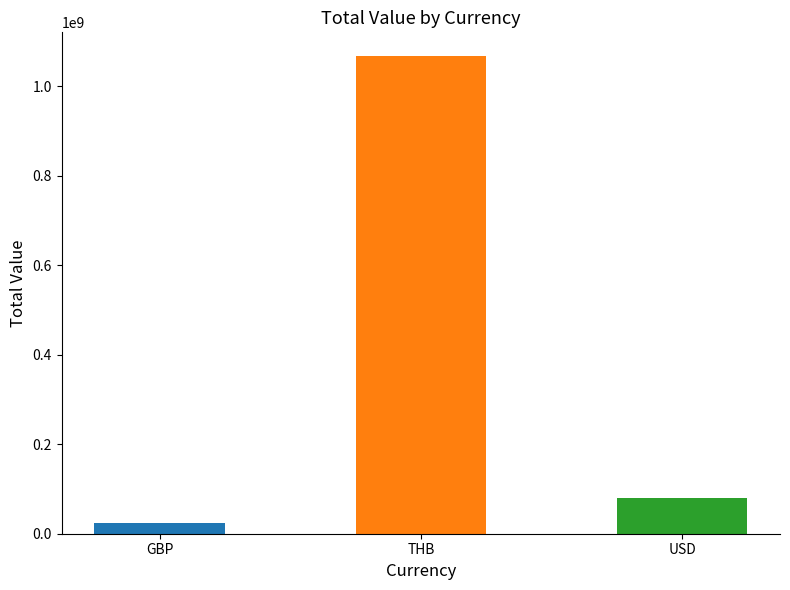

Where is the data nearest to the value 545039493?

USD